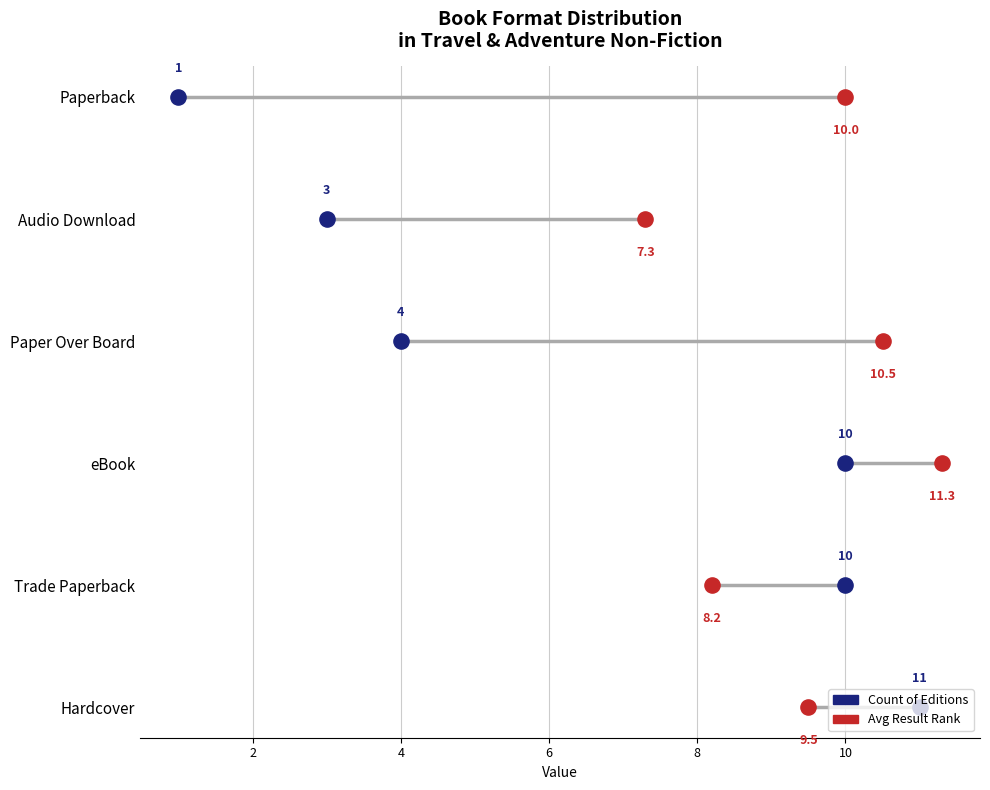

Which series has the widest spread of Y values?

Count